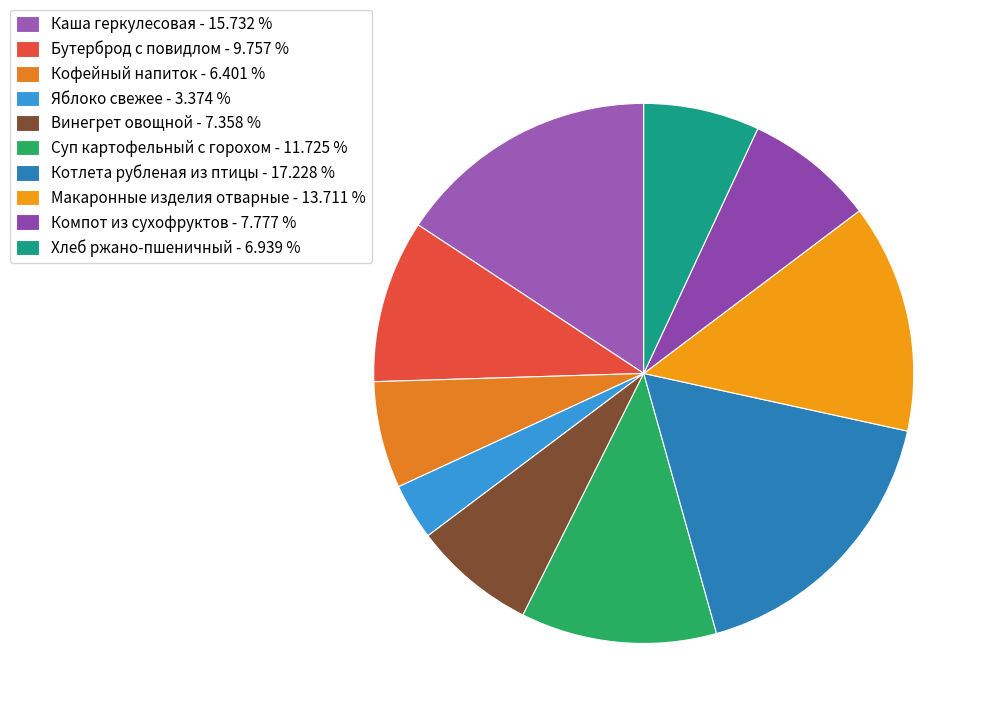

Does Котлета рубленая из птицы account for over 50% of the chart?

No